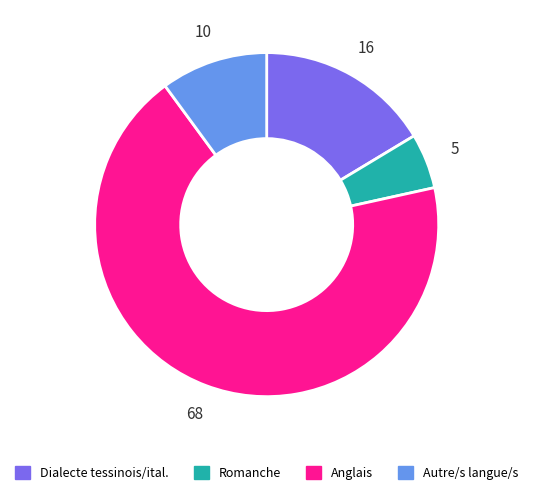

Is there any slice that represents more than half of the pie?

Yes